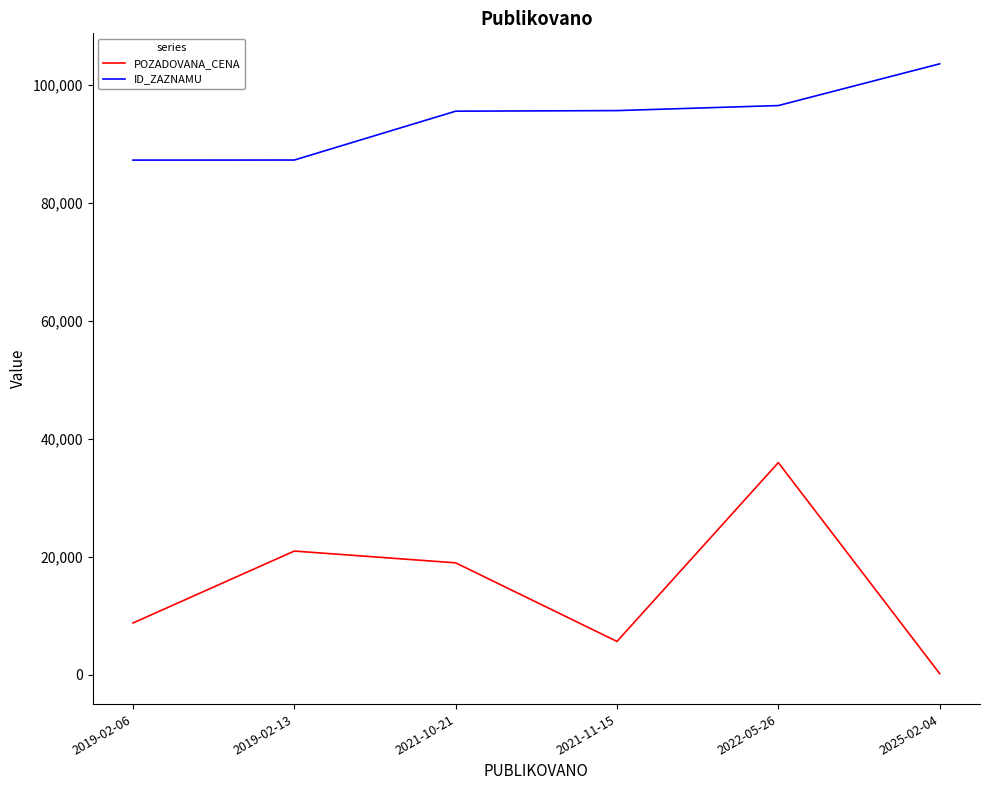

What is the sum of the POZADOVANA_CENA values at 2019-02-06 and 2025-02-04?

9016